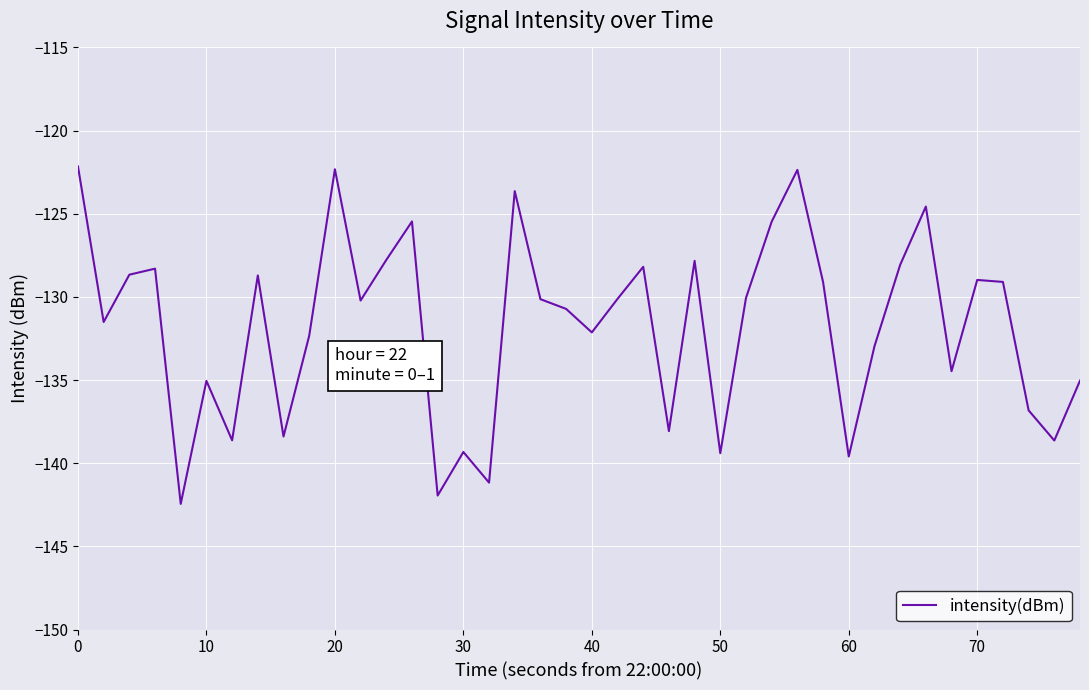

What is the difference between the maximum and minimum values?

20.3